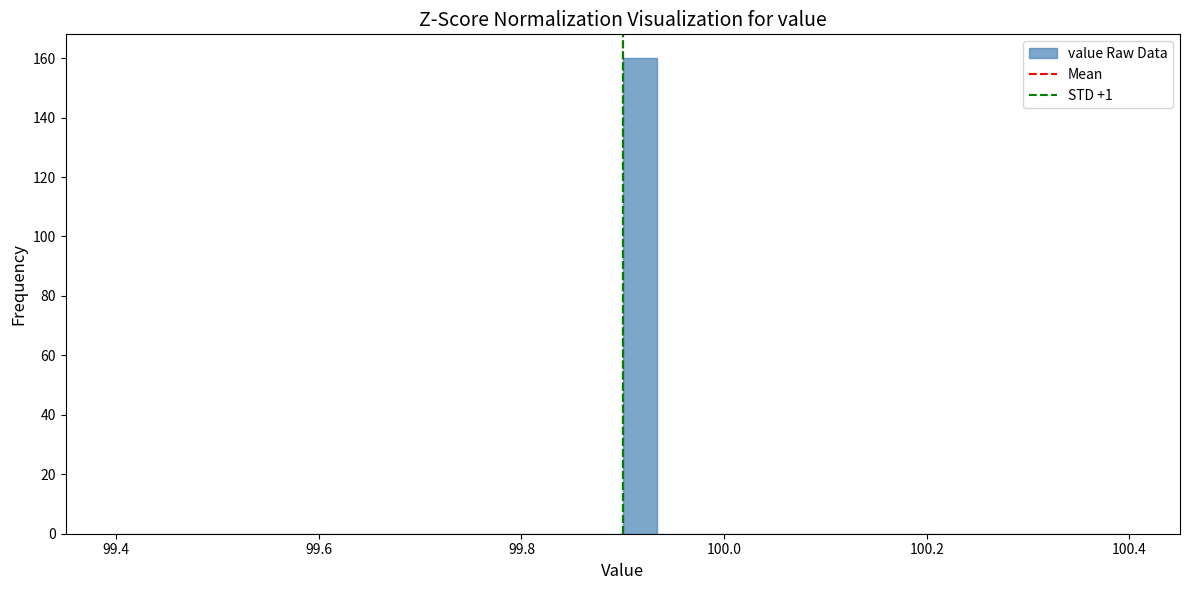

Read against the x-axis, roughly where is the centre of the tallest bar?

99.92